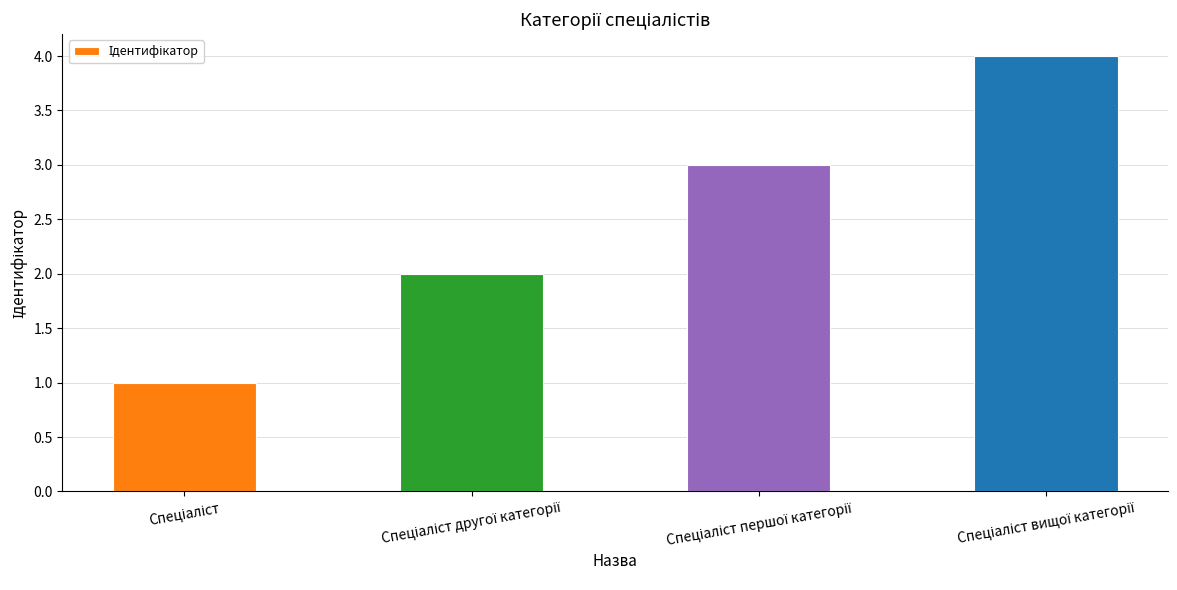

Reading left to right, list all the values displayed in this chart.

1	2	3	4